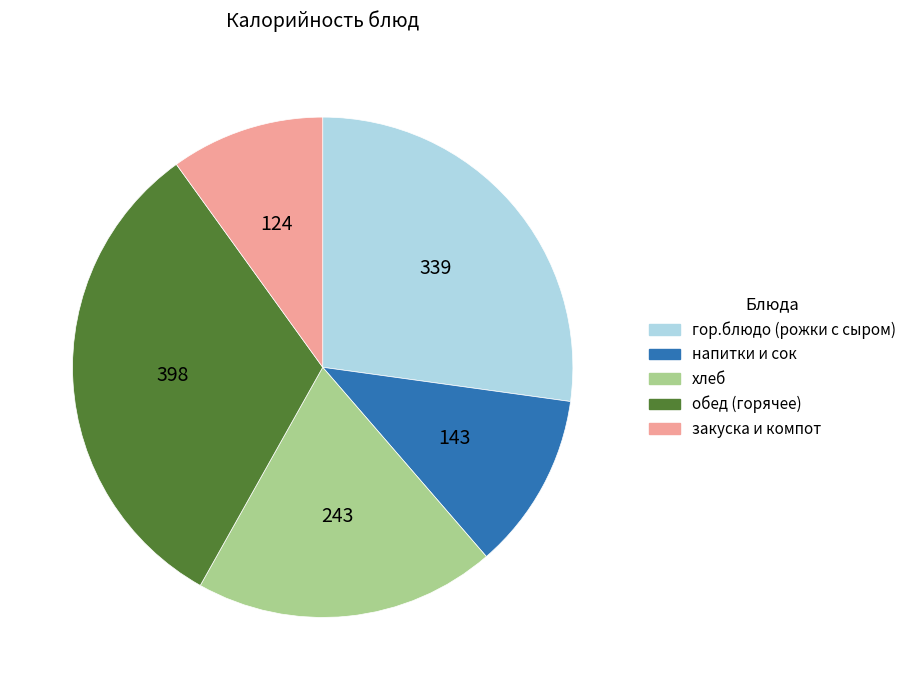

Is there any slice that represents more than half of the pie?

No